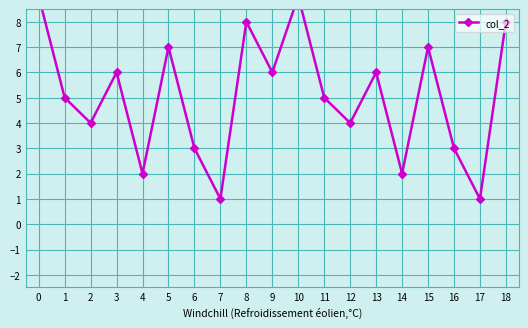

Read the value at 10.

9